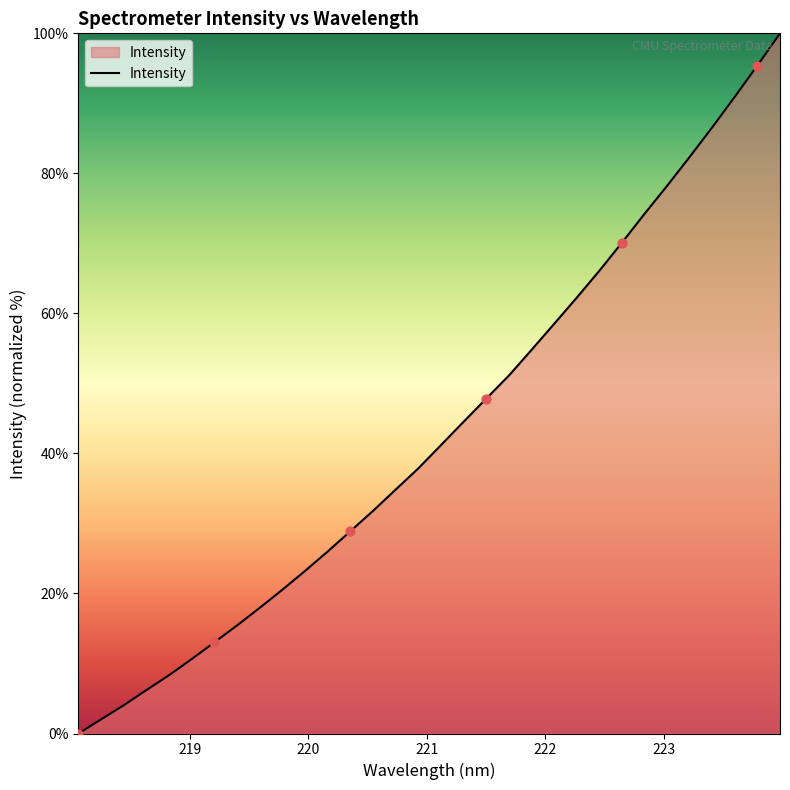

What is the maximum value shown in the chart?

100.0